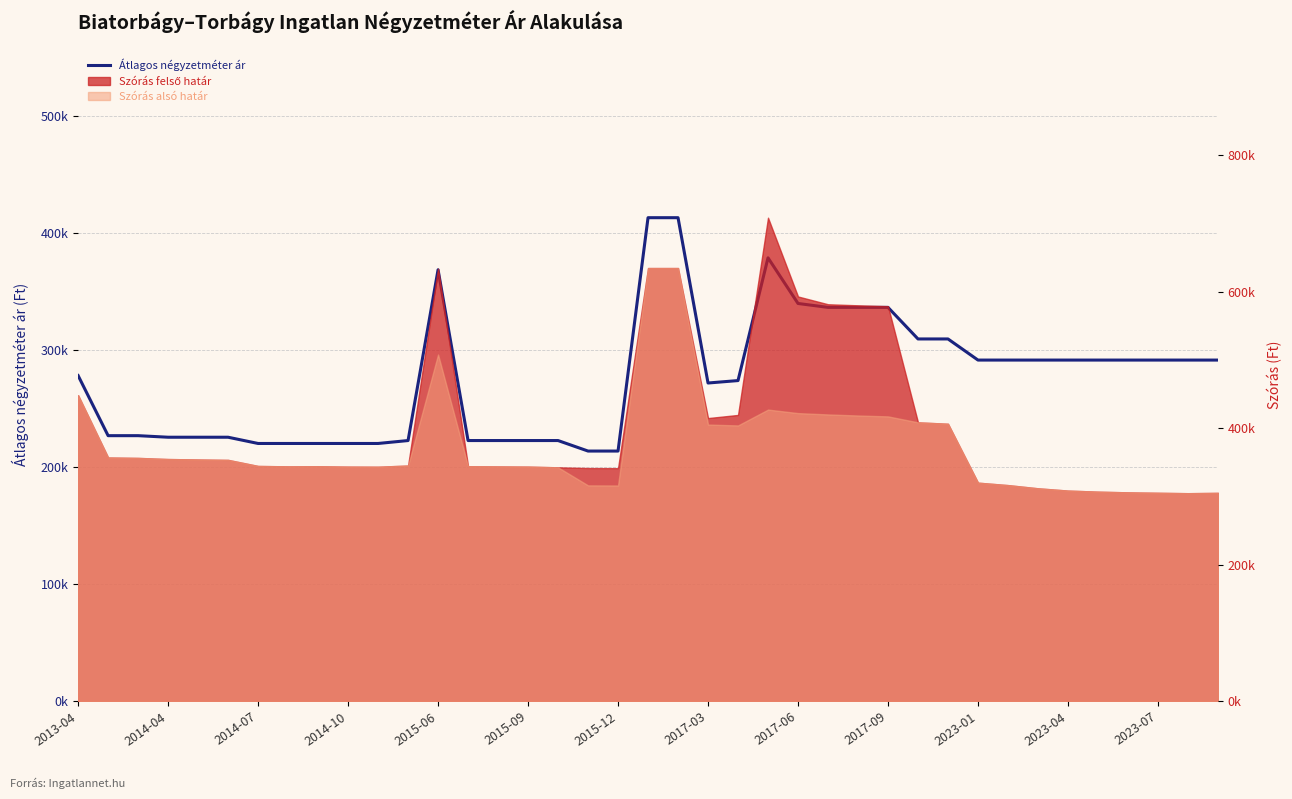

Reading left to right, what are all the values shown in this chart?

278.0	226.7	226.7	225.3	225.3	225.3	220.0	220.0	220.0	220.0	220.0	222.5	368.4	222.5	222.5	222.5	222.5	213.5	213.5	412.9	412.9	271.6	273.7	378.6	339.6	336.2	336.2	336.2	309.3	309.3	291.2	291.2	291.2	291.2	291.2	291.2	291.2	291.2	291.2